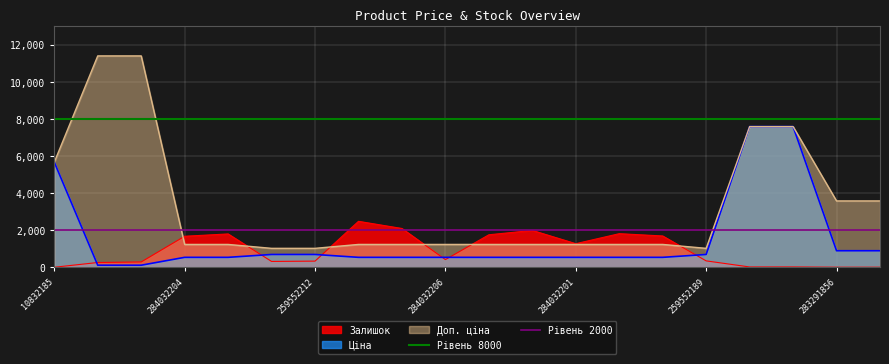

True or false: Ціна has a value of 895.9 at 283291856.

True